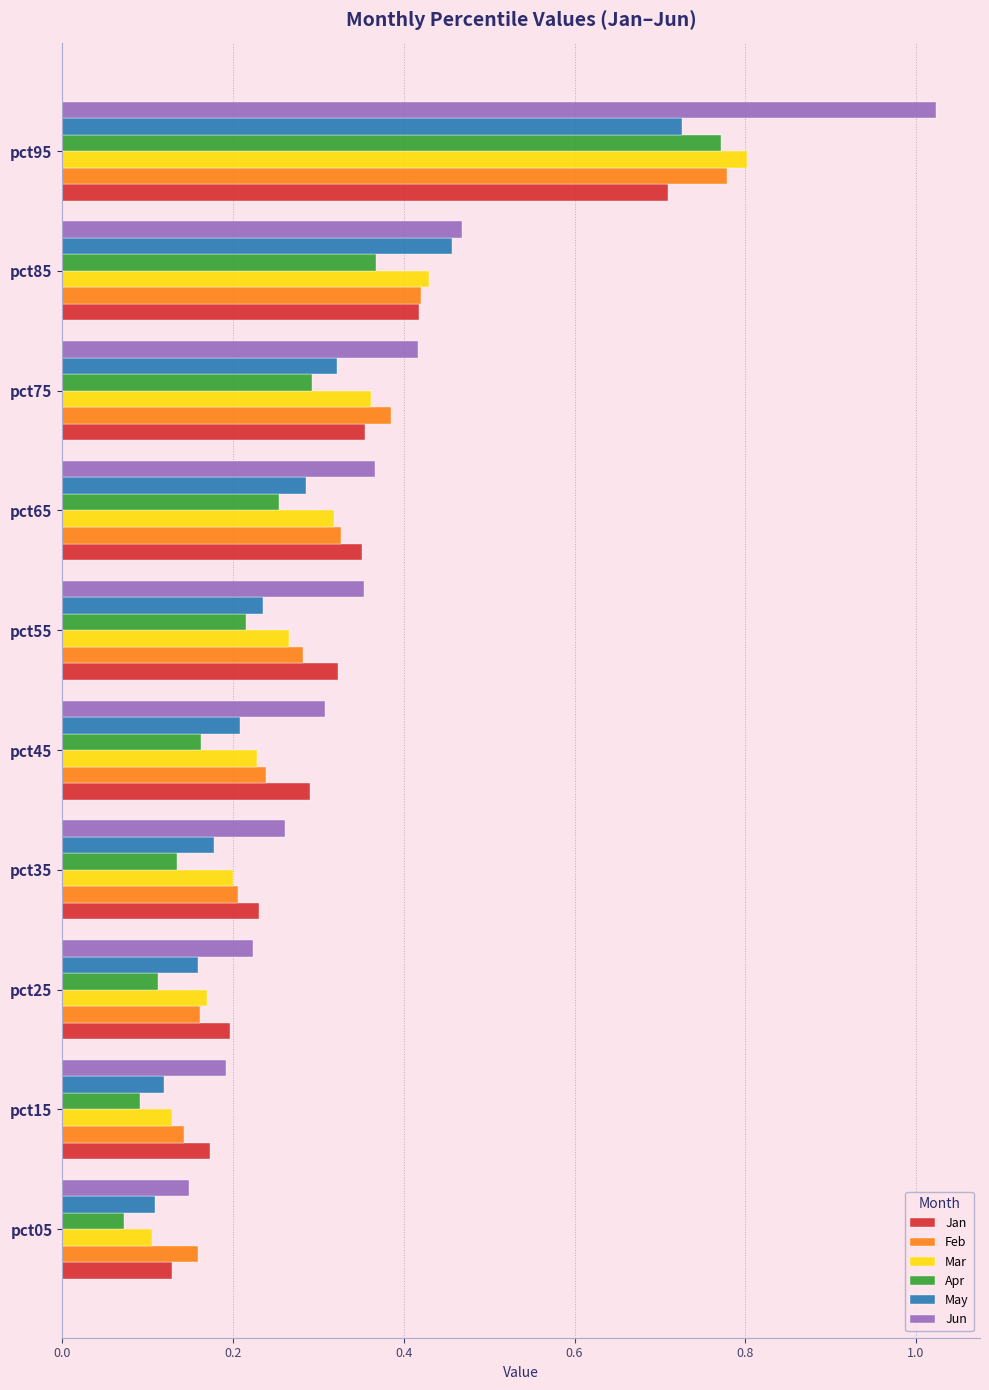

What is the total value across all series at pct75?

2.1